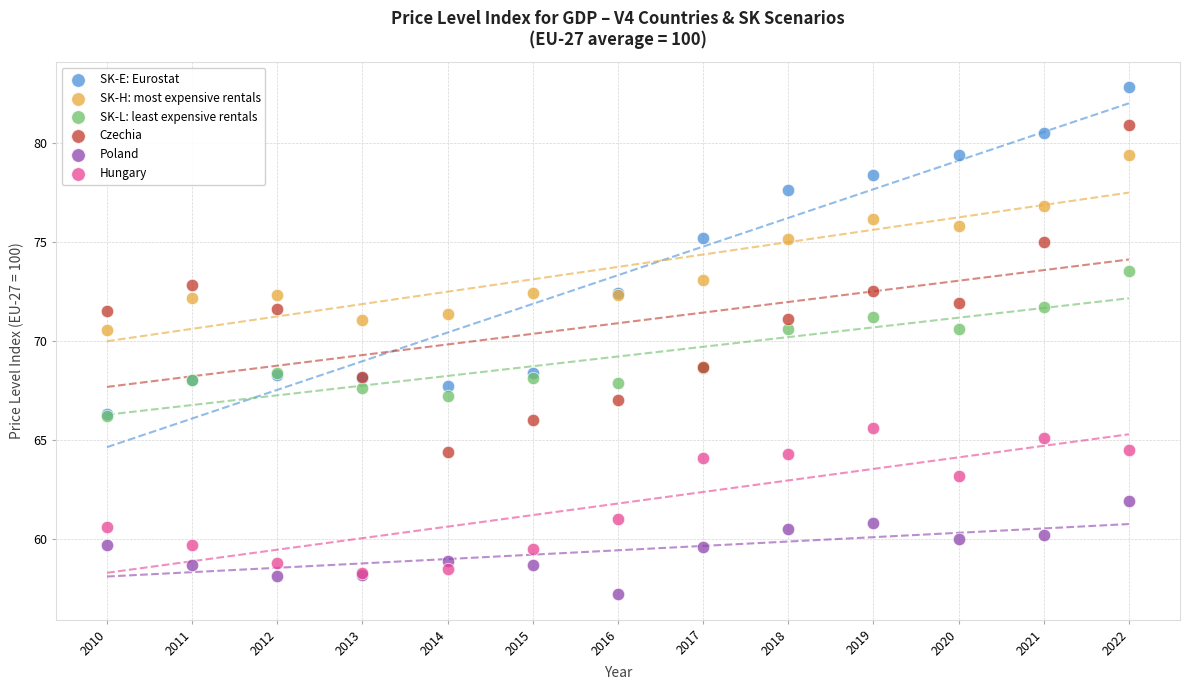

In the SK-E: Eurostat series, what Y value is closest to 74?

75.2